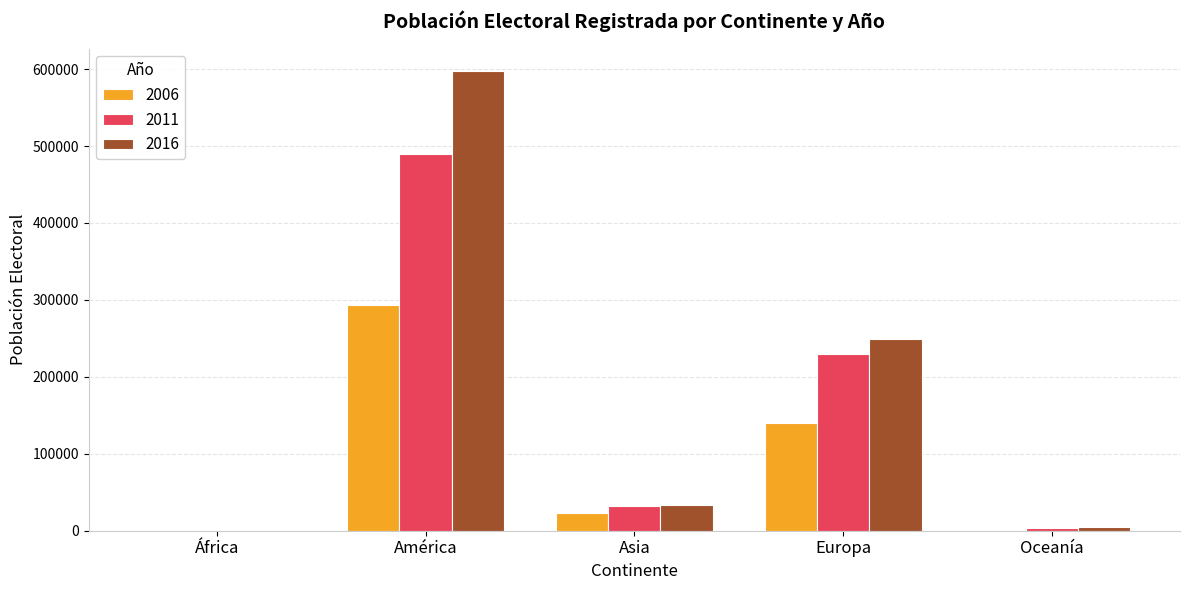

What is the maximum value shown in the chart?

596827